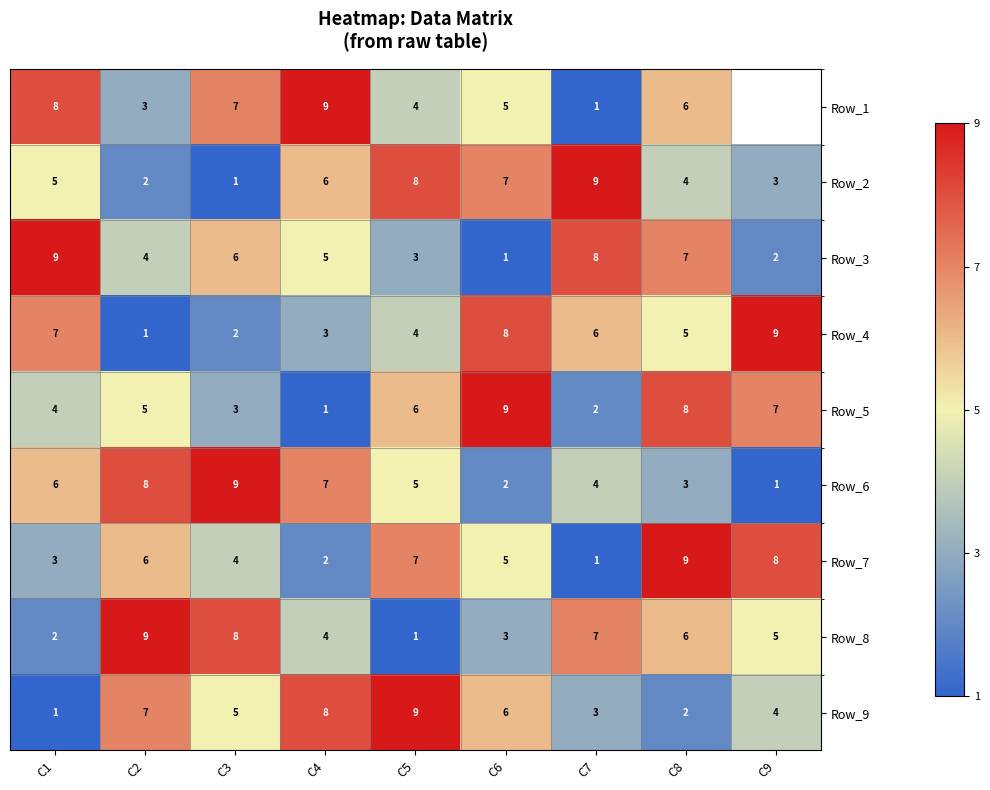

Is the value of Row_8 at C1 greater than the value of Row_2 at C8?

No